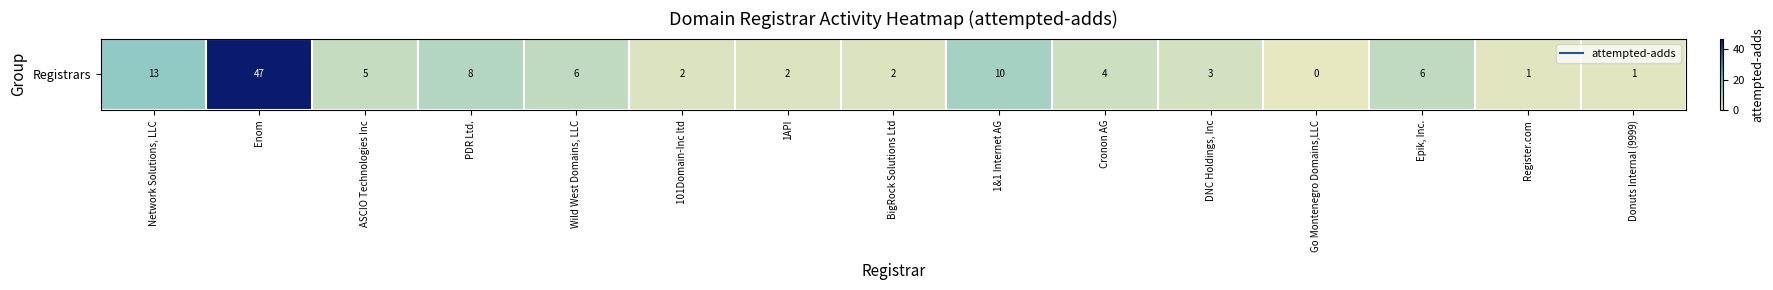

Count the number of categories in the chart.

15